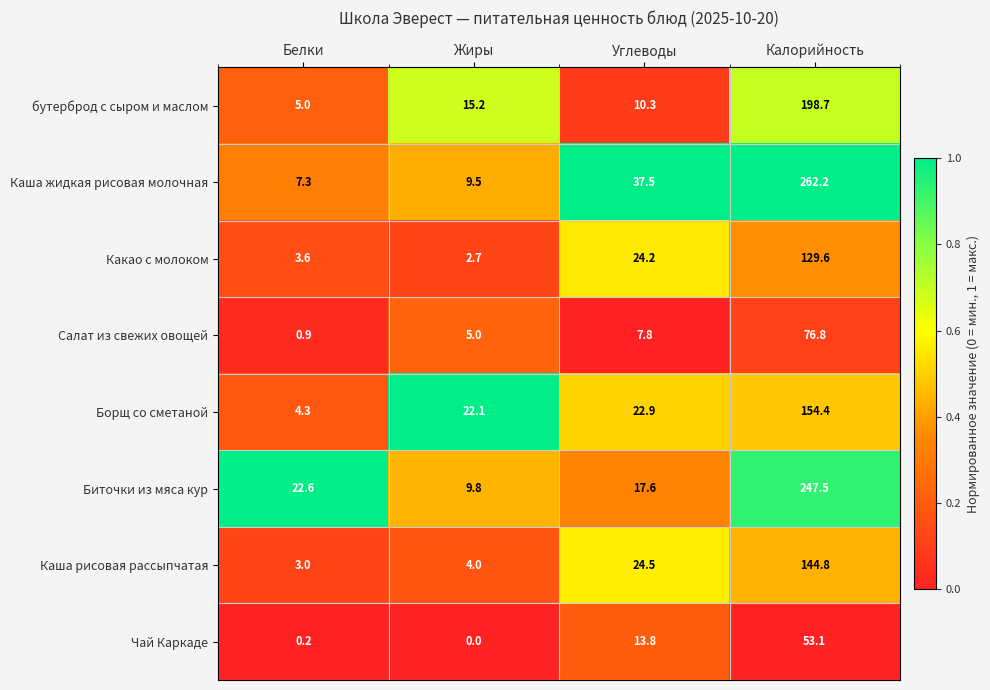

What is the sum of all Каша рисовая рассыпчатая values?

176.3